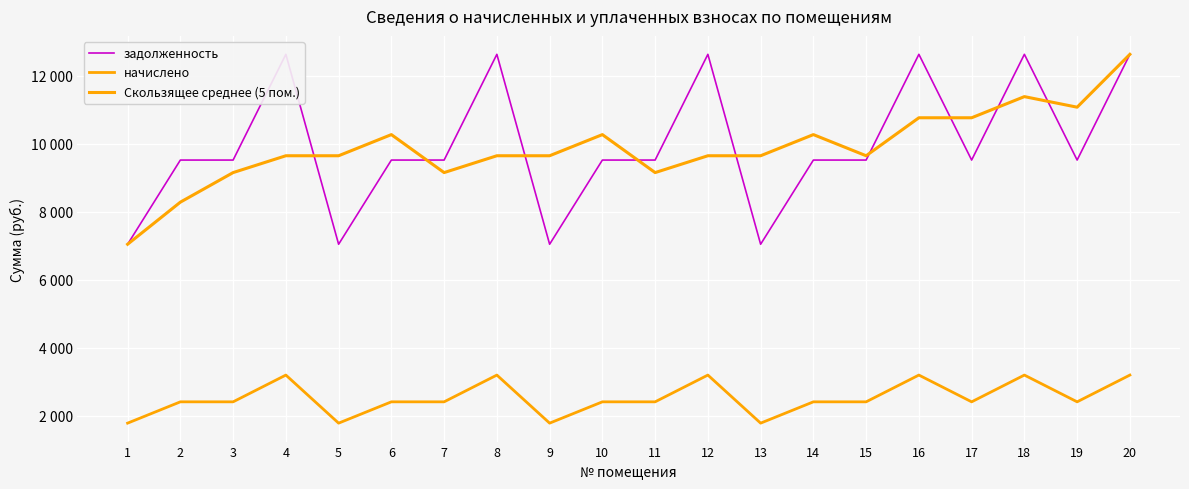

What are all the series names shown in the legend?

задолженность, начислено, Скользящее среднее (5 пом.)